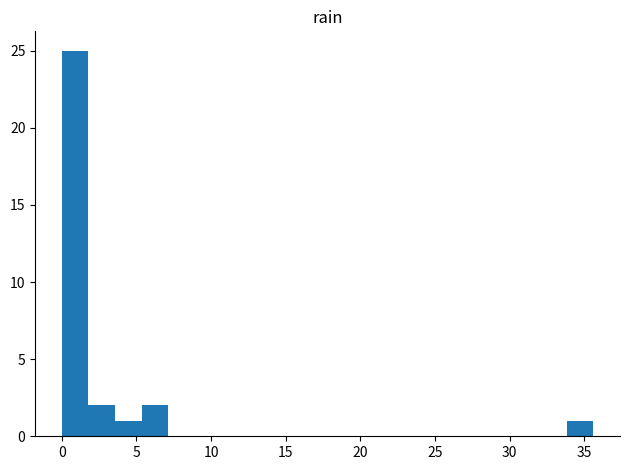

Read against the x-axis, roughly where is the centre of the tallest bar?

1.0